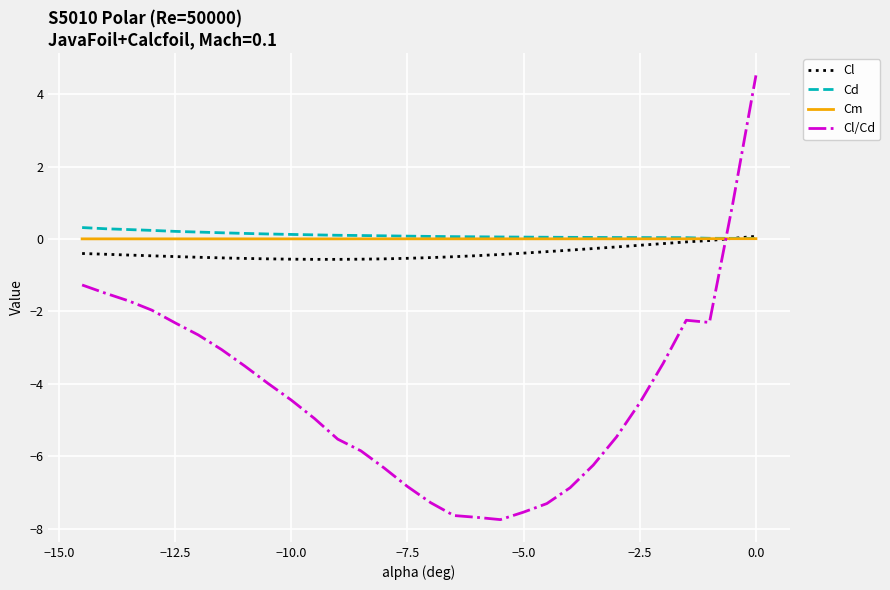

What is the maximum value for Cl/Cd?

4.5